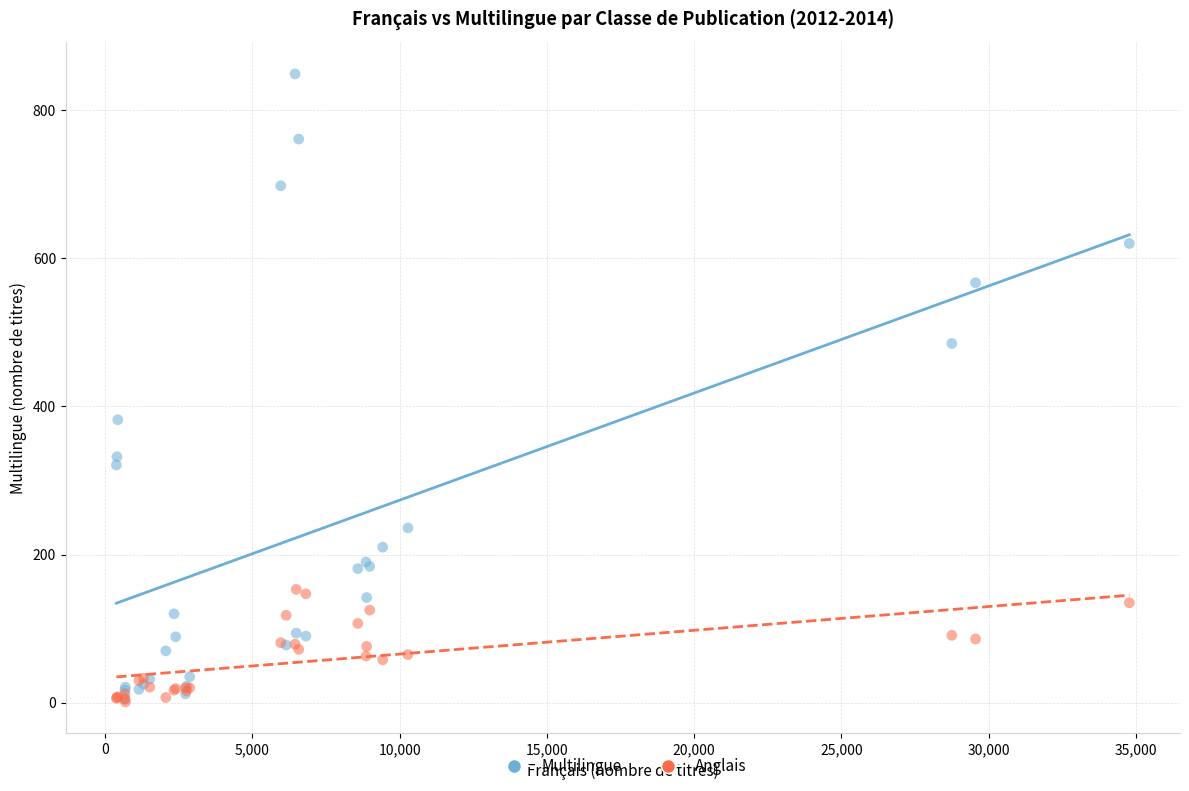

Which series has the largest Y range (max minus min)?

Multilingue